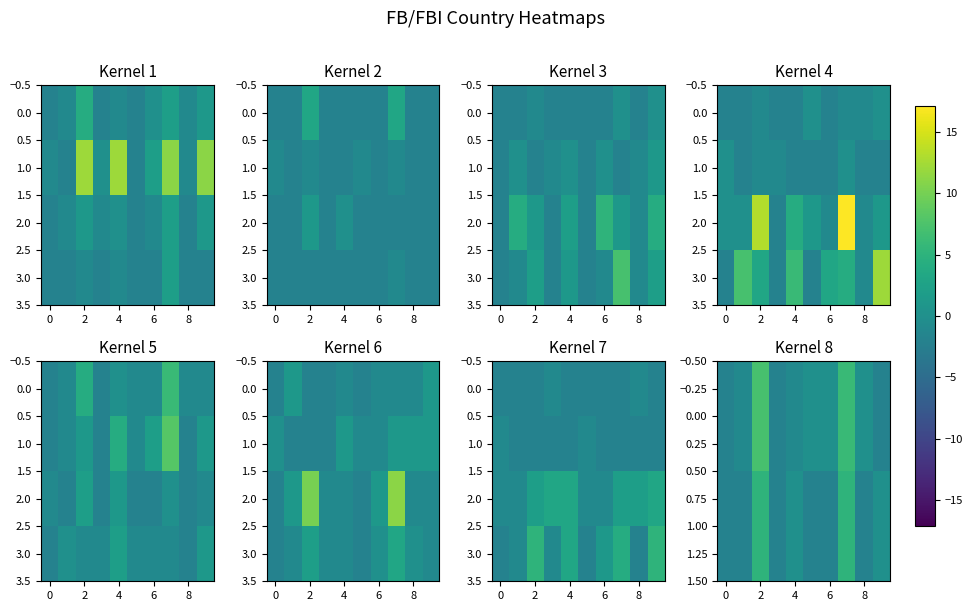

What is the highest value of the 0.00 series?

7.1